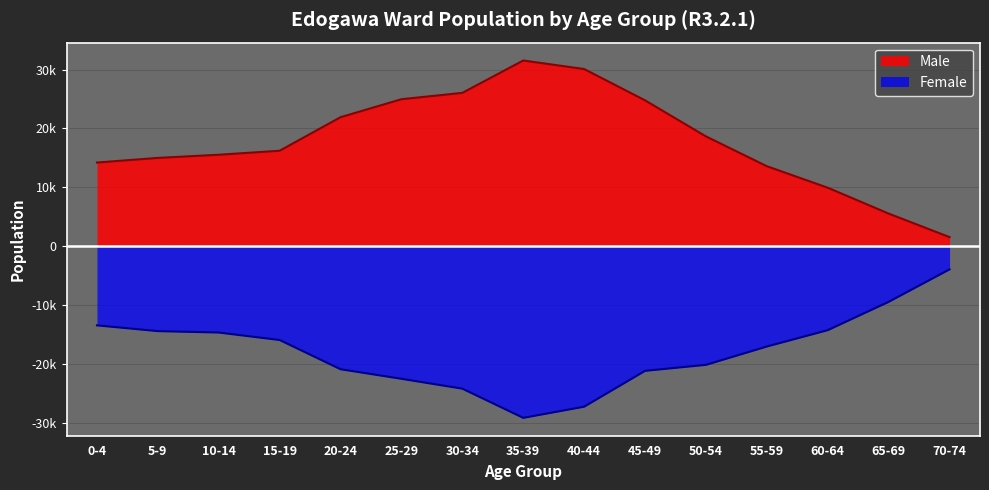

How many data points in Male are above 16201?

7